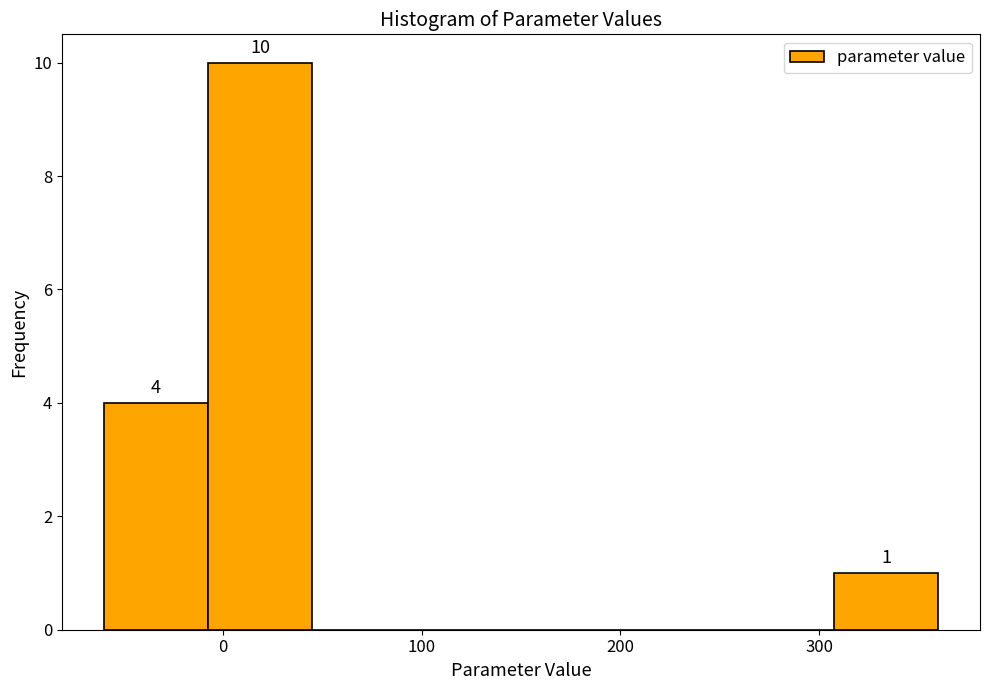

Which range on the x-axis has the tallest bar?

-10 to 40